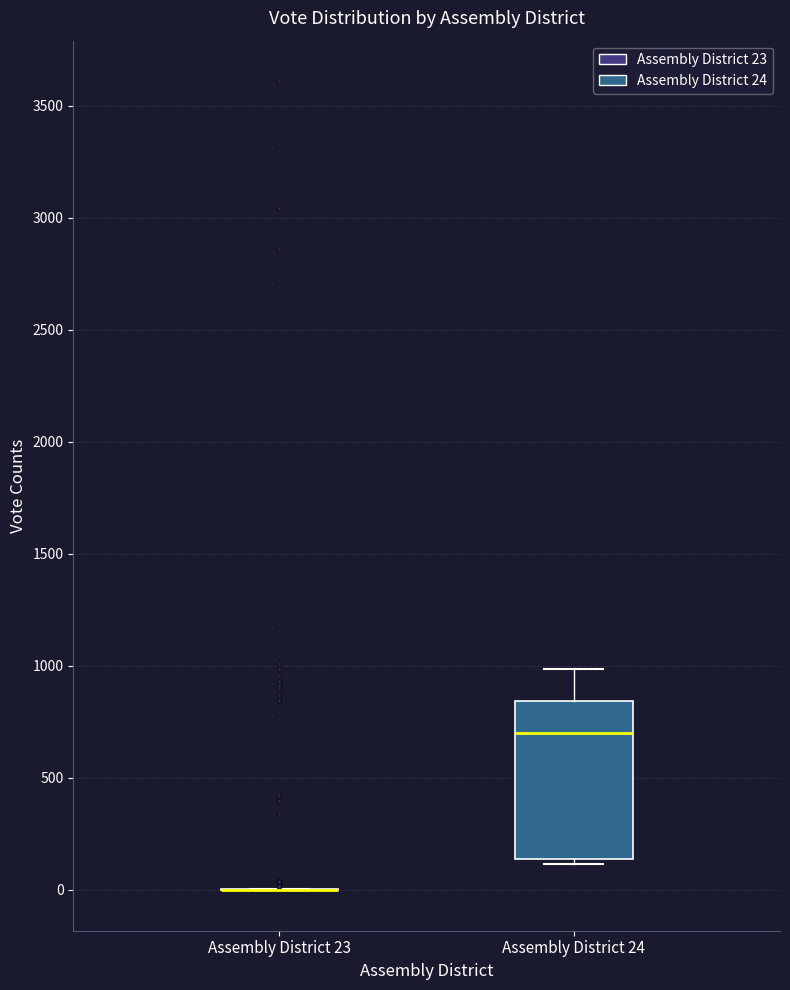

Reading left to right, read every box against the y-axis: the position of its median line, the range the box covers, and the ends of its whiskers. The values are not printed on the chart, so give them approximately, as read against the axis.

Assembly District 23: box collapsed to a line at 0, whiskers 0 to 0
Assembly District 24: median 700, box 150 to 850, whiskers 100 to 1000